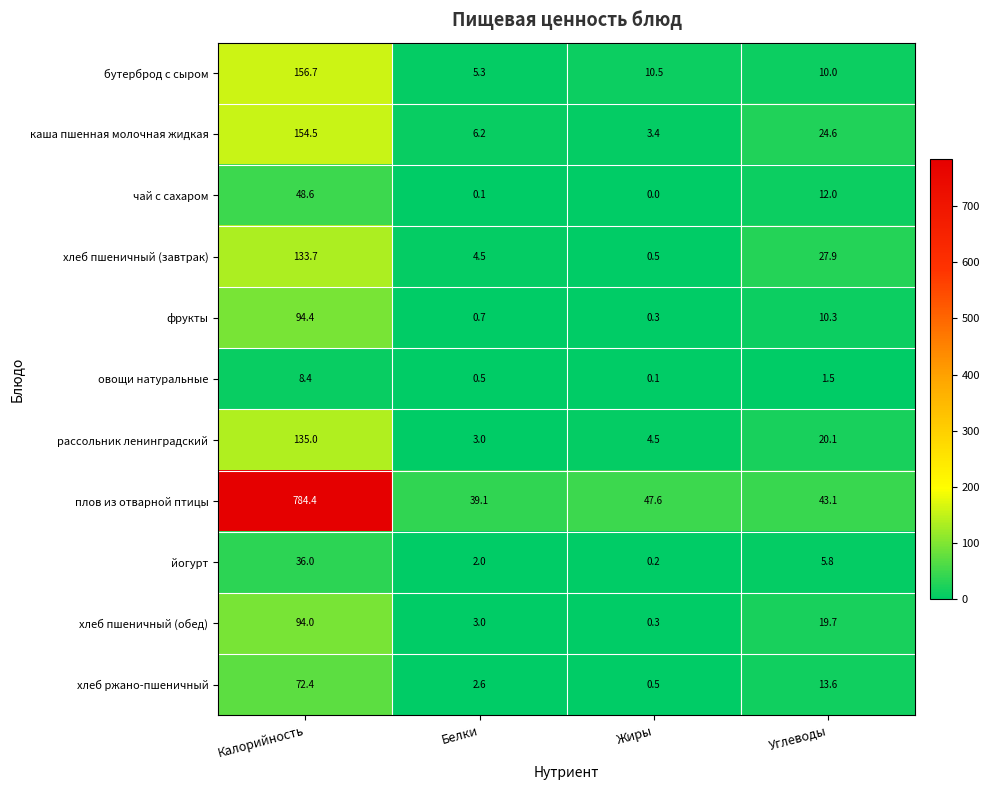

What is the sum of the фрукты values at Жиры and Углеводы?

10.6